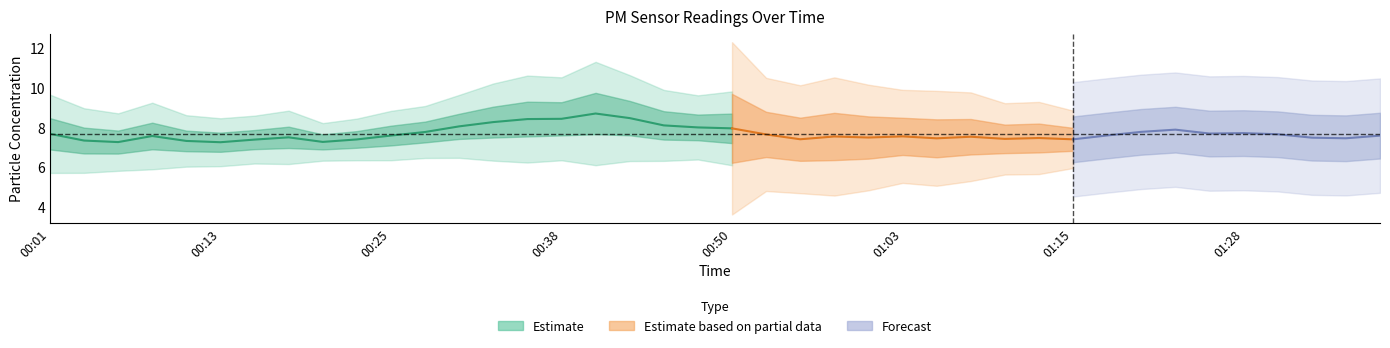

True or false: P2 and P1 intersect in this chart.

False